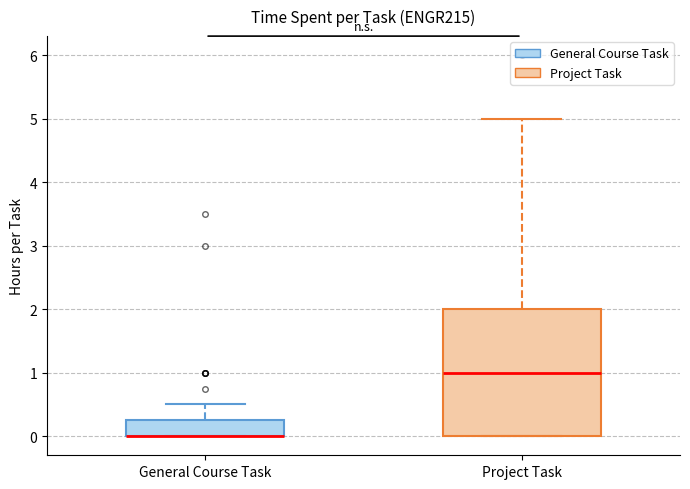

Where is the upper edge of the box for General Course Task on the y-axis? The values are not printed on the chart, so give them approximately, as read against the axis.

0.3